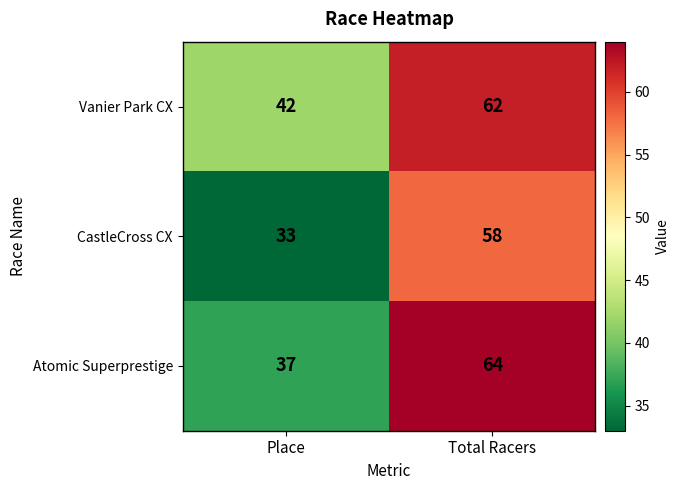

How many categories are shown in the chart?

2